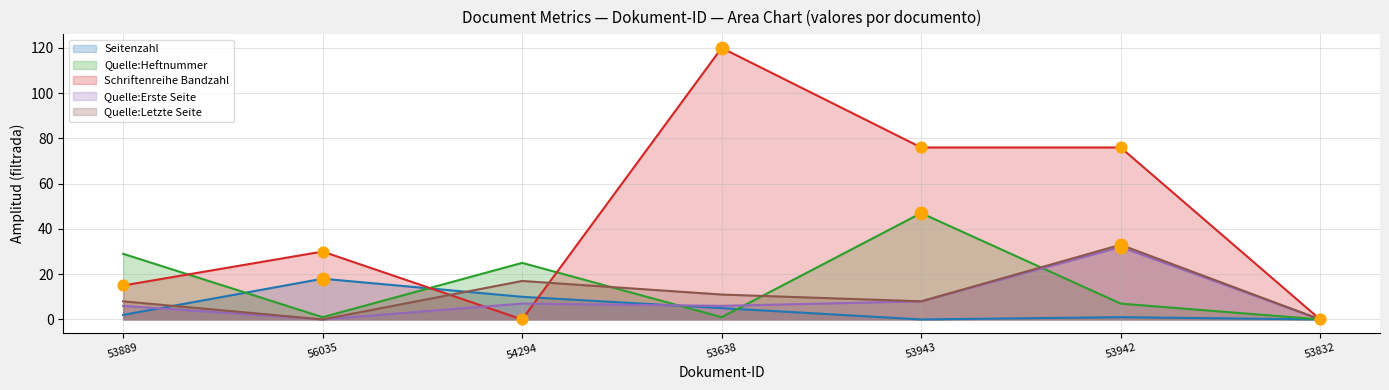

Is the value of Quelle:Erste Seite at 53638 greater than the value of Quelle:Letzte Seite at 53638?

No